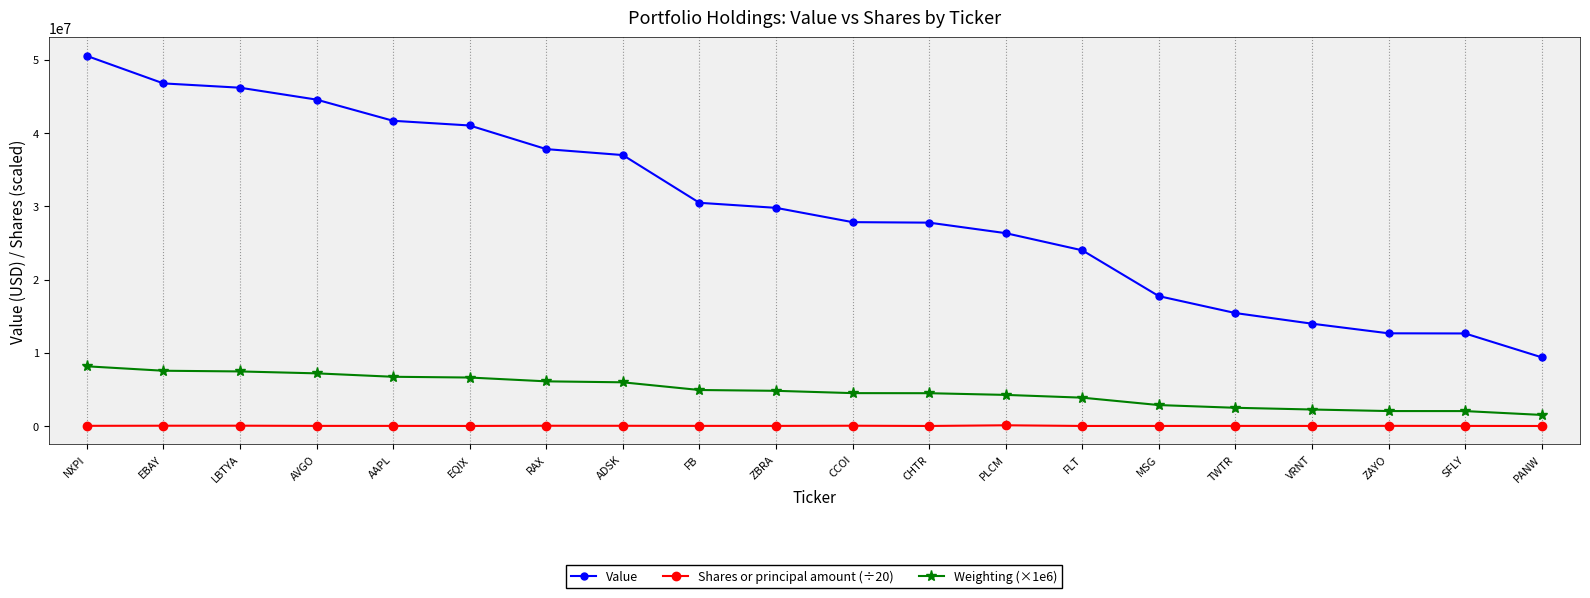

The value of Weighting (×1e6) at ZAYO is 2042000.0. True or false?

True